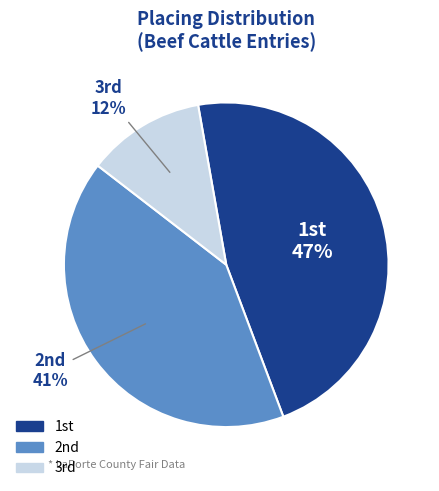

Is there a majority slice in this chart?

No